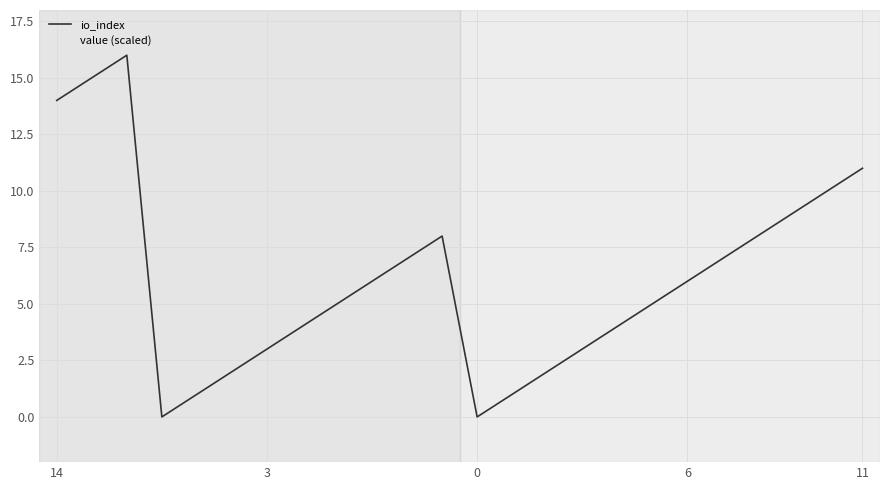

True or false: value (scaled) and io_index cross at least once.

False